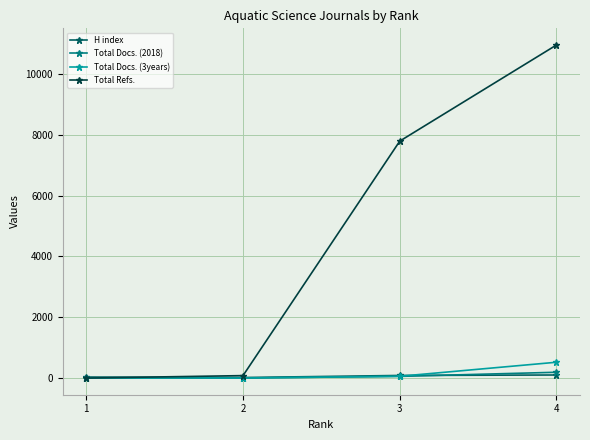

Between which two adjacent categories do Total Docs. (3years) and H index first intersect?

3 and 4